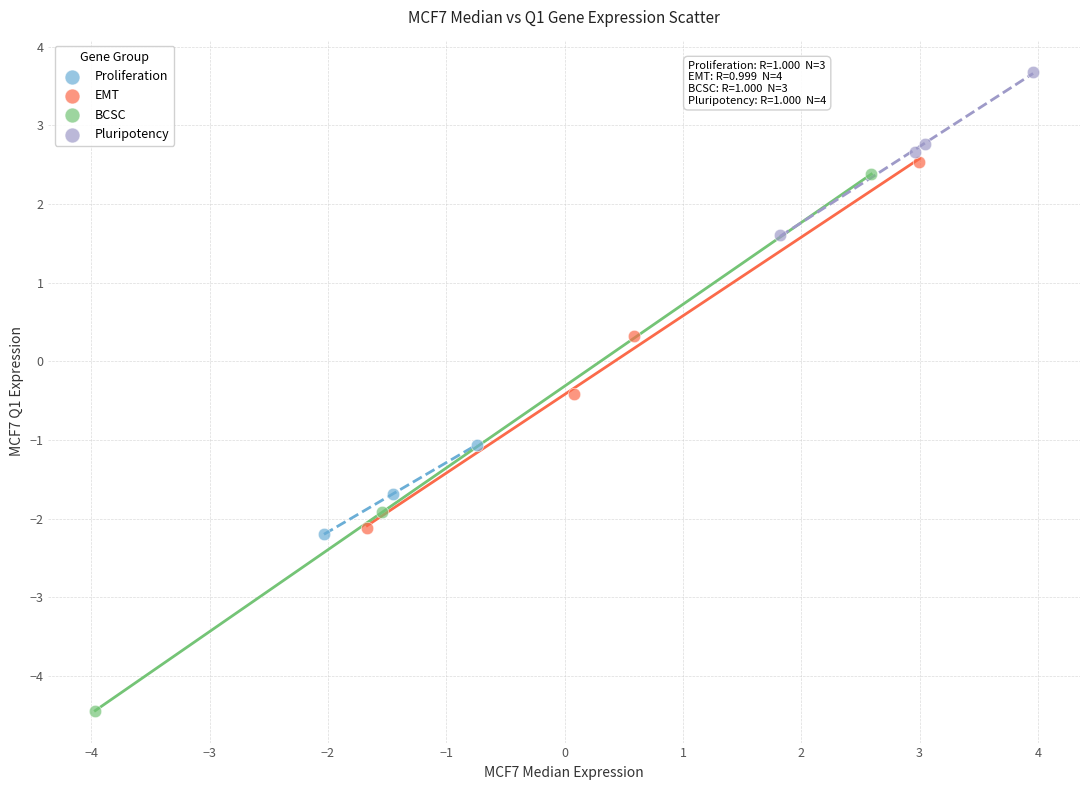

Which series reaches the maximum Y coordinate?

Pluripotency